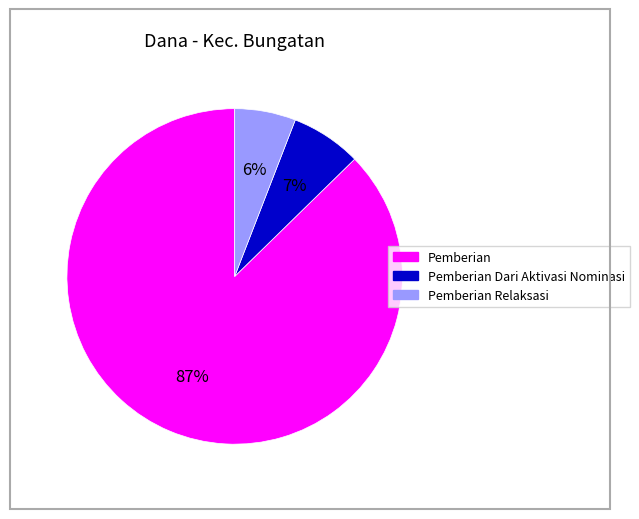

How many slices are in this pie chart?

3